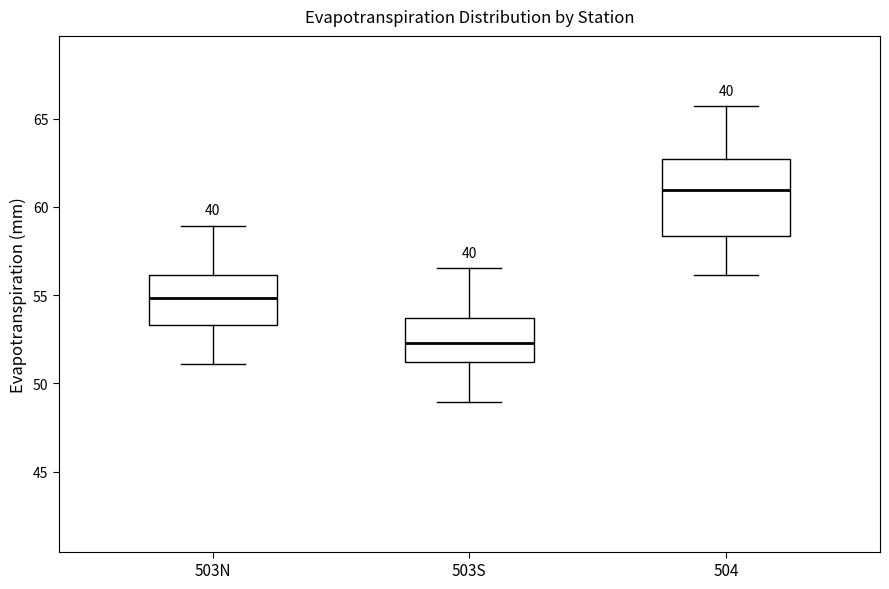

Comparing the boxes themselves (not the whiskers), which one is the tallest?

504